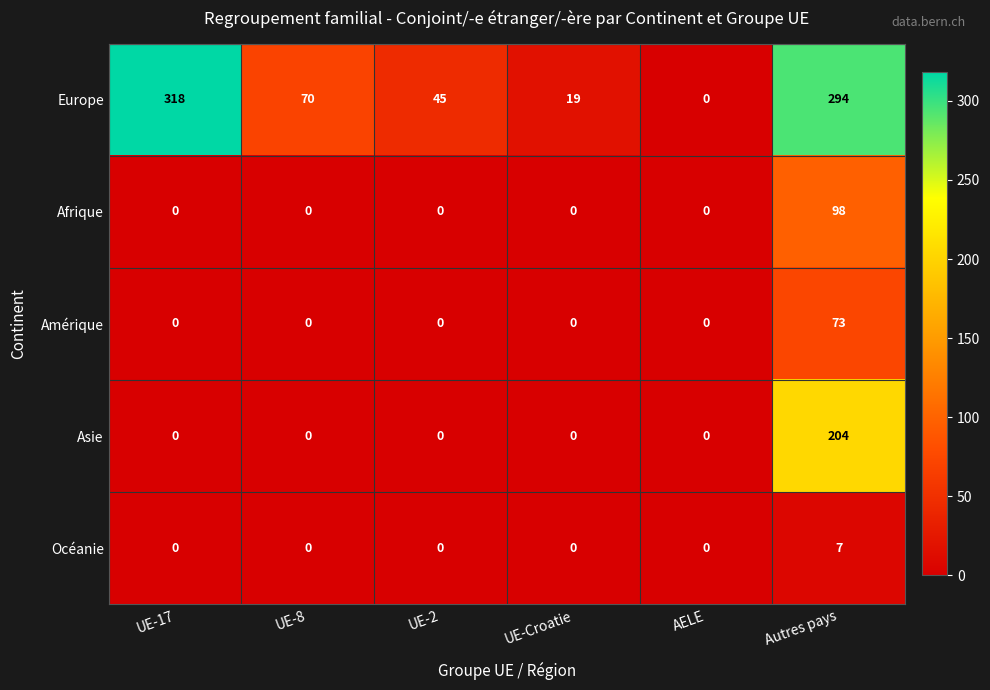

Reading right to left, extract all data points from this chart.

Europe: Autres pays=294	AELE=0	UE-Croatie=19	UE-2=45	UE-8=70	UE-17=318
Afrique: Autres pays=98	AELE=0	UE-Croatie=0	UE-2=0	UE-8=0	UE-17=0
Amérique: Autres pays=73	AELE=0	UE-Croatie=0	UE-2=0	UE-8=0	UE-17=0
Asie: Autres pays=204	AELE=0	UE-Croatie=0	UE-2=0	UE-8=0	UE-17=0
Océanie: Autres pays=7	AELE=0	UE-Croatie=0	UE-2=0	UE-8=0	UE-17=0